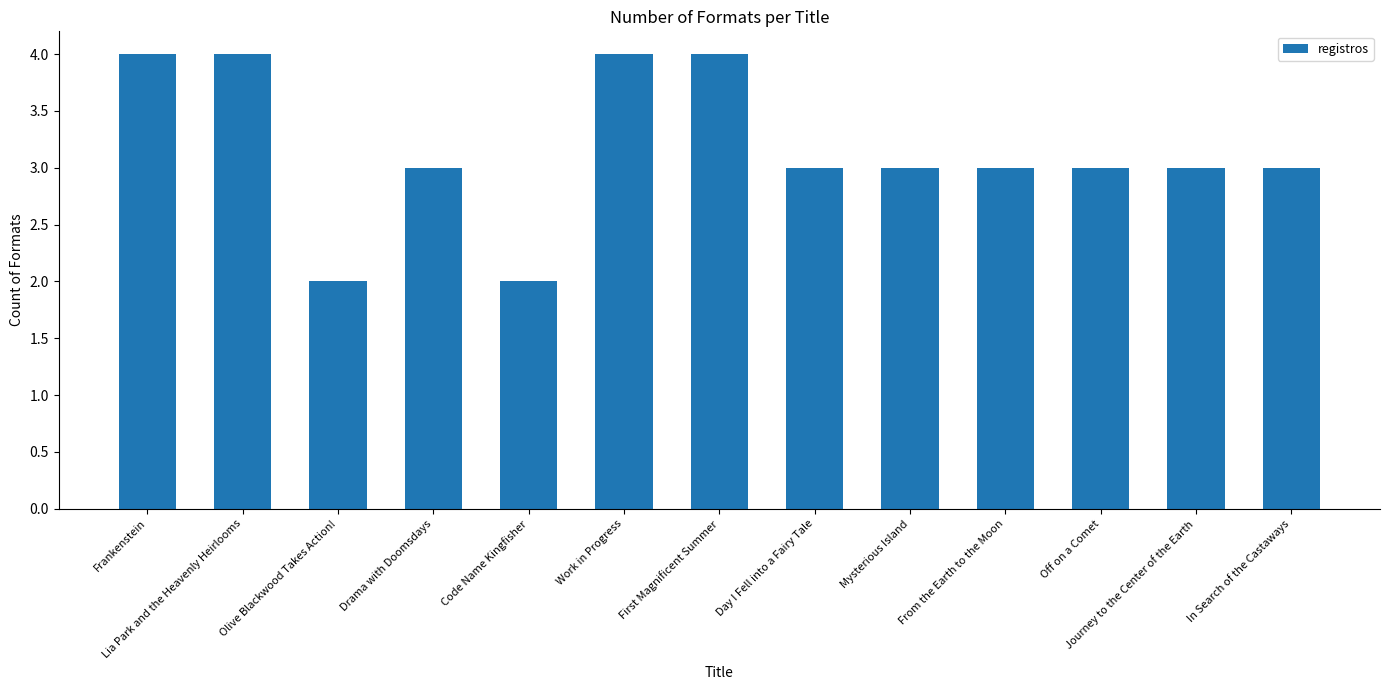

Reading right to left, what are all the values shown in this chart?

3	3	3	3	3	3	4	4	2	3	2	4	4